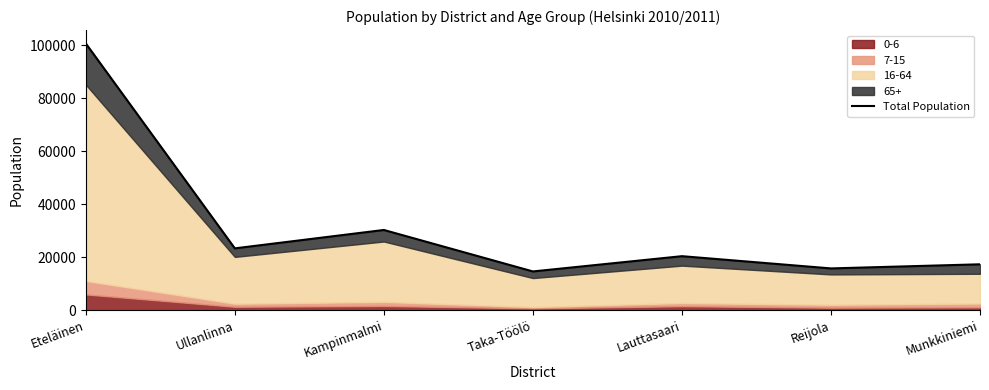

What is the difference between the values at Lauttasaari and Kampinmalmi?

9888